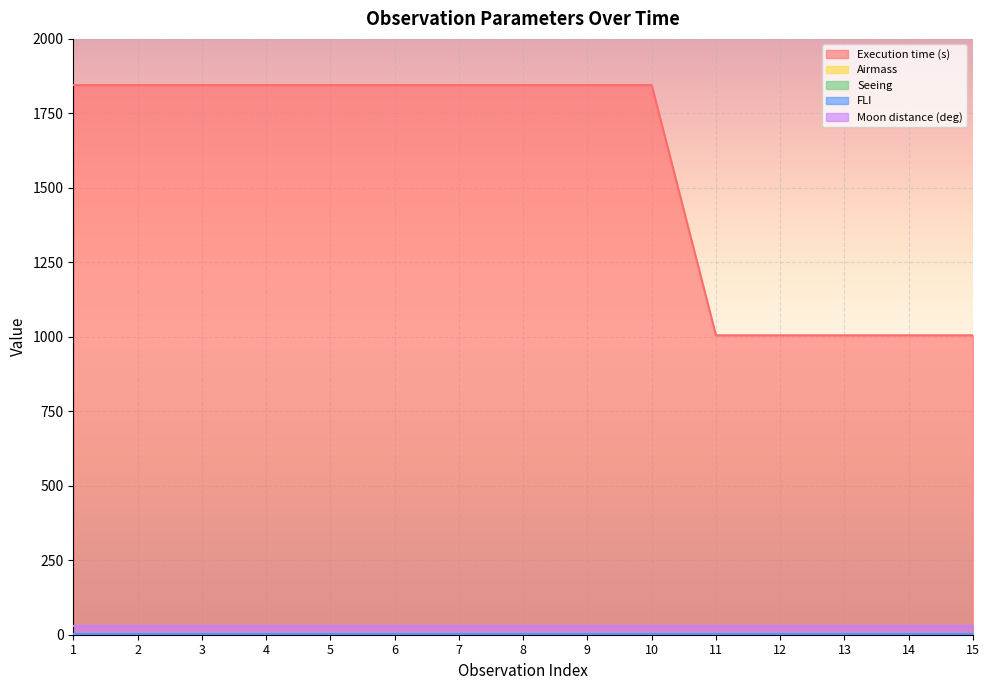

Which category has the highest value in the Seeing series?

1